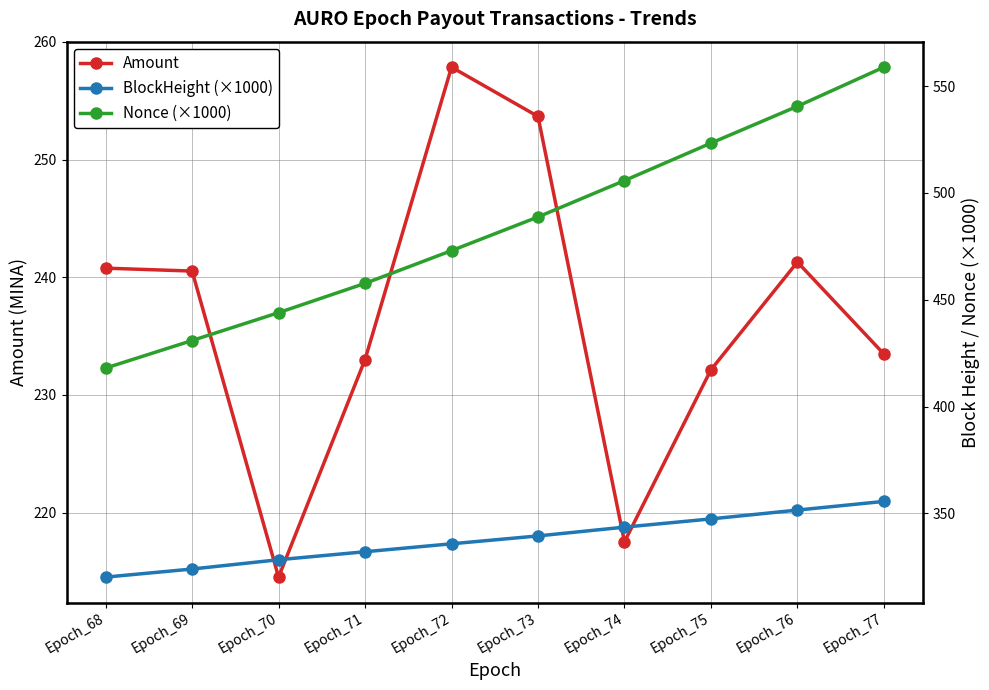

Is the value of Amount at Epoch_72 greater than the value of BlockHeight (×1000) at Epoch_76?

No